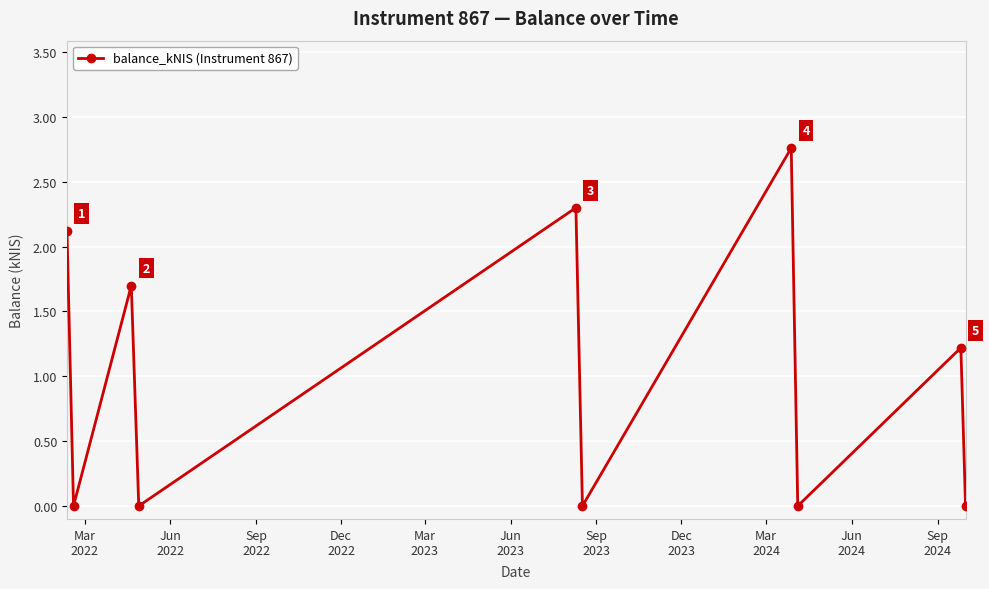

What is the sum of all values?

10.1